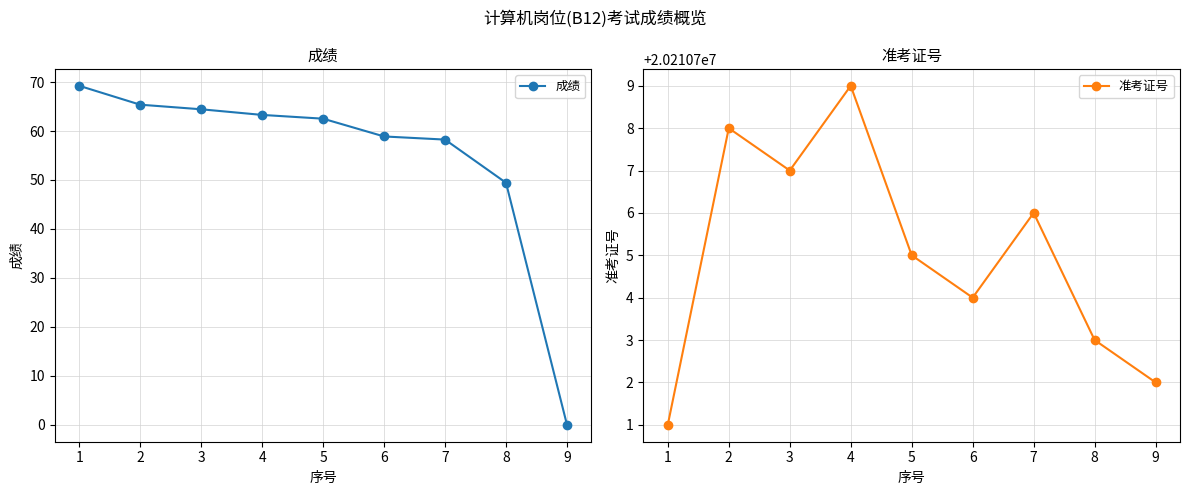

List the series in order of their overall mean, highest first.

准考证号, 成绩